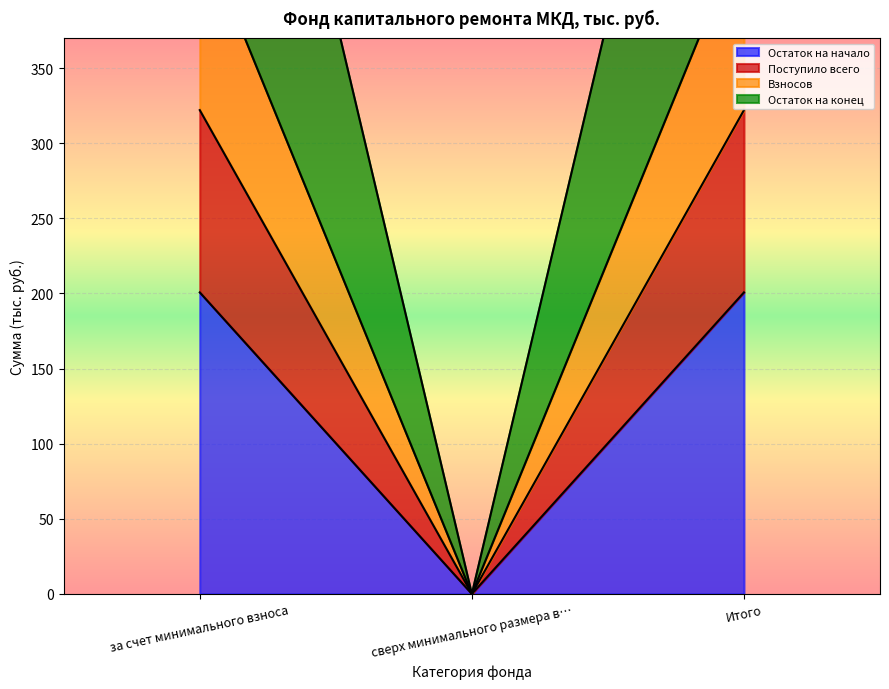

Reading left to right, extract all data points from this chart.

Остаток на начало: 200.7	0.0	200.7
Поступило всего: 322.0	0.0	322.0
Взносов: 443.4	0.0	443.4
Остаток на конец: 765.4	0.0	765.4